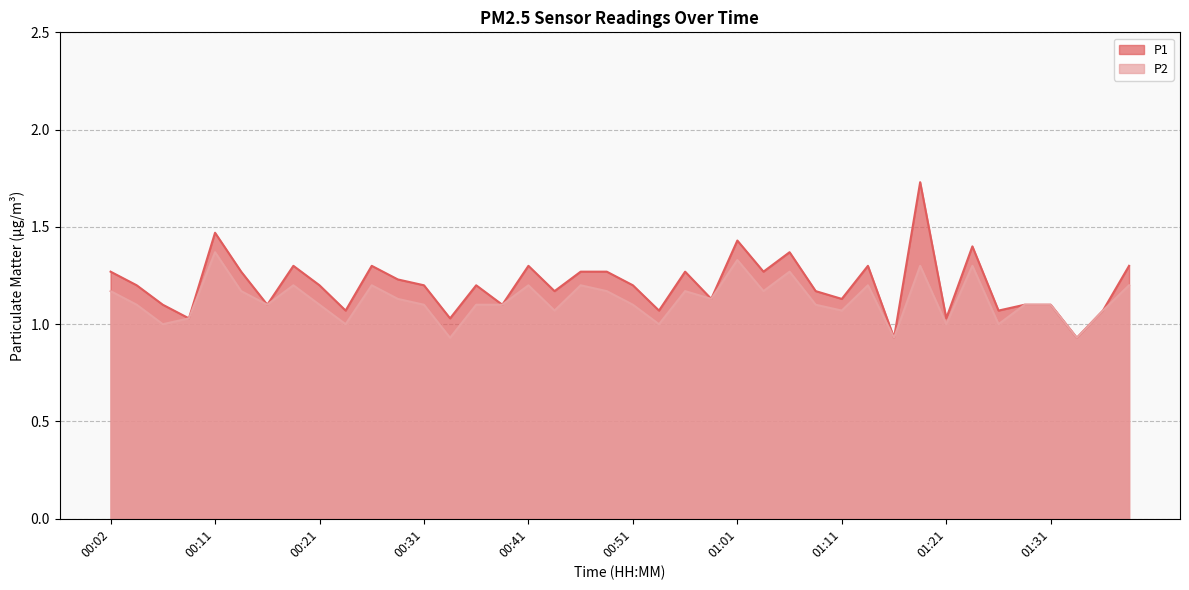

The value of P2 at 00:46 is 1.2. True or false?

True